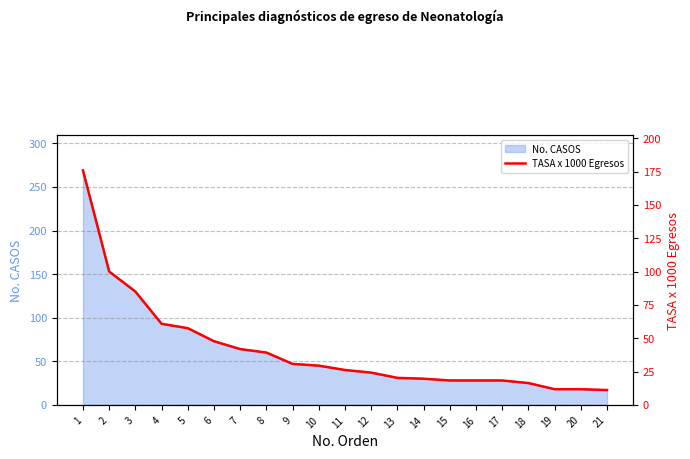

Reading left to right, extract all data points from this chart.

1=175.9	2=100.1	3=85.0	4=60.8	5=57.5	6=47.7	7=41.9	8=39.2	9=30.7	10=29.4	11=26.2	12=24.2	13=20.3	14=19.6	15=18.3	16=18.3	17=18.3	18=16.4	19=11.8	20=11.8	21=11.1